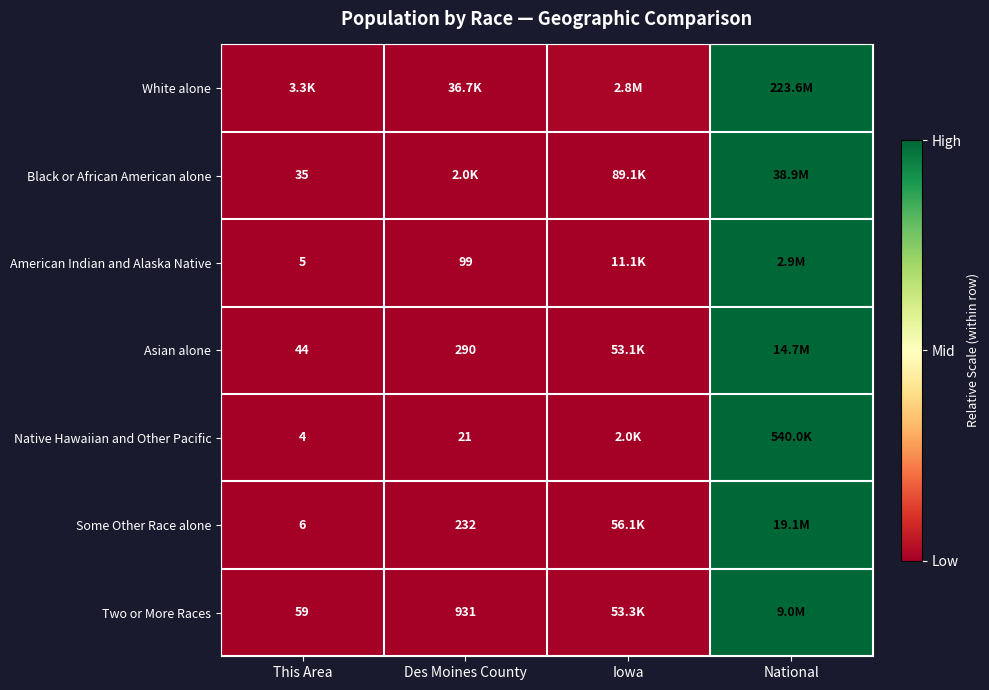

Is it true that Some Other Race alone equals 1.6 at National?

False